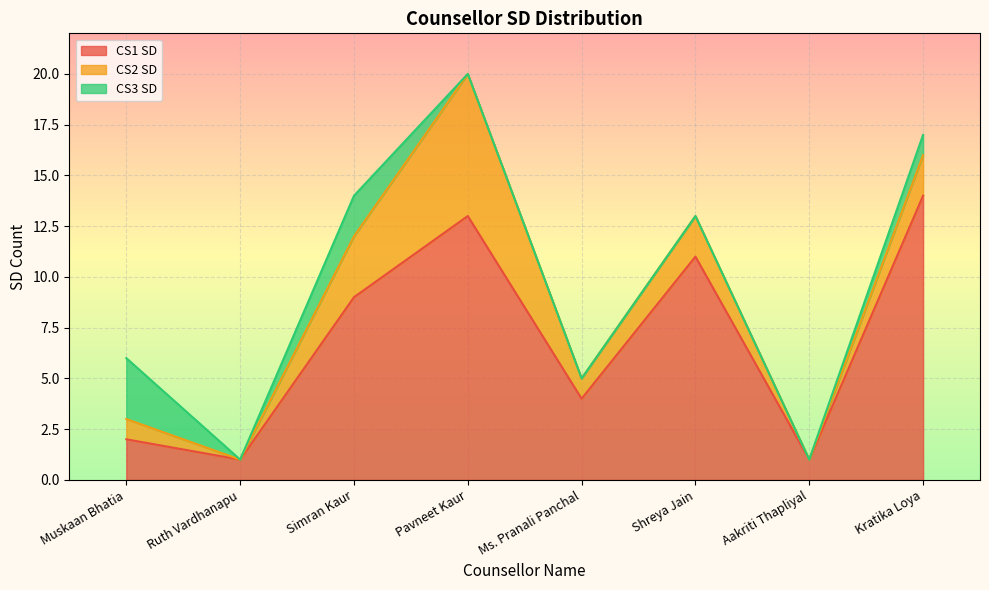

What is the sum of the CS2 SD values at Simran Kaur and Pavneet Kaur?

10